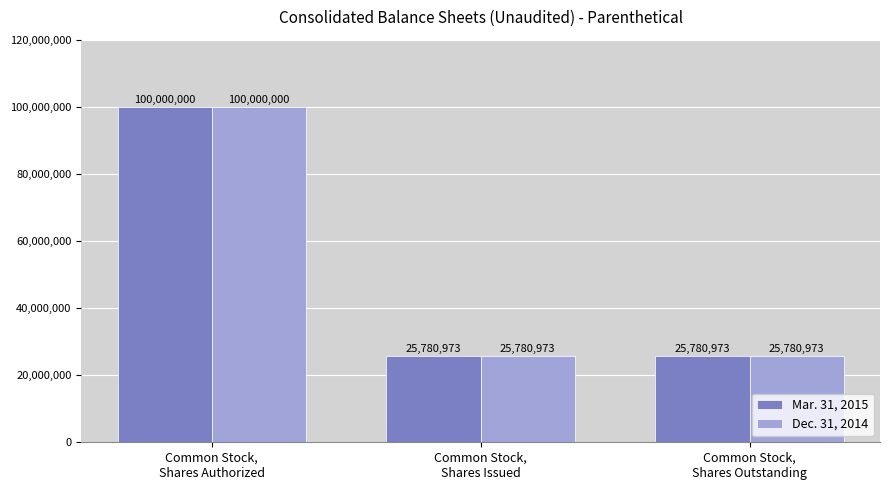

What is the sum of the Mar. 31, 2015 values at Common Stock,
Shares Authorized and Common Stock,
Shares Outstanding?

125780973